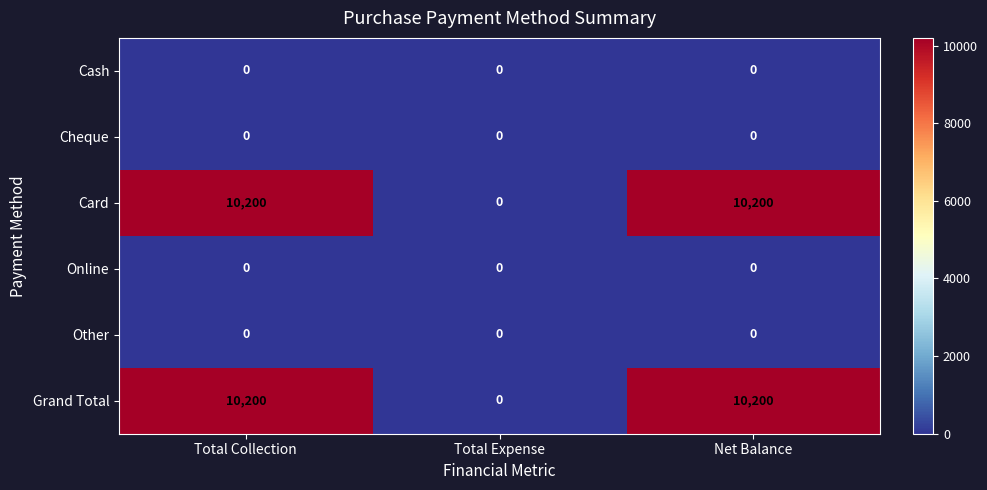

What value does the Card series have at Net Balance, to the nearest 10?

10200